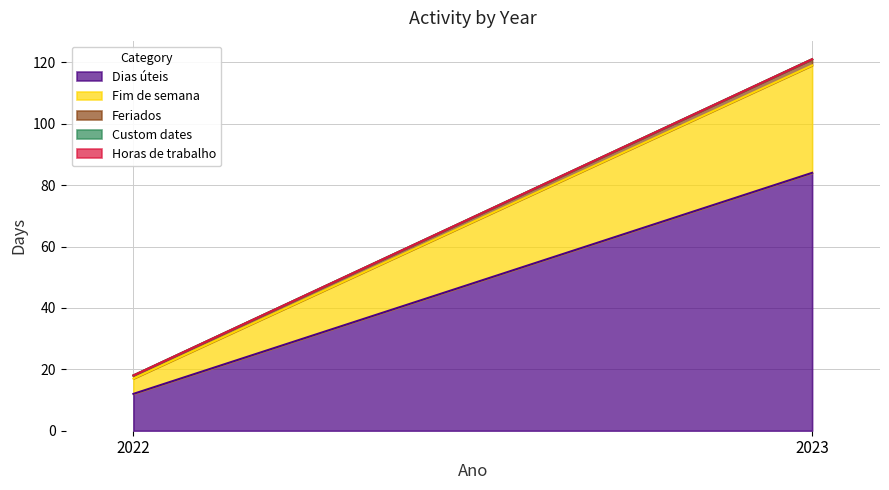

Between 2023 and 2022, which is larger?

2023